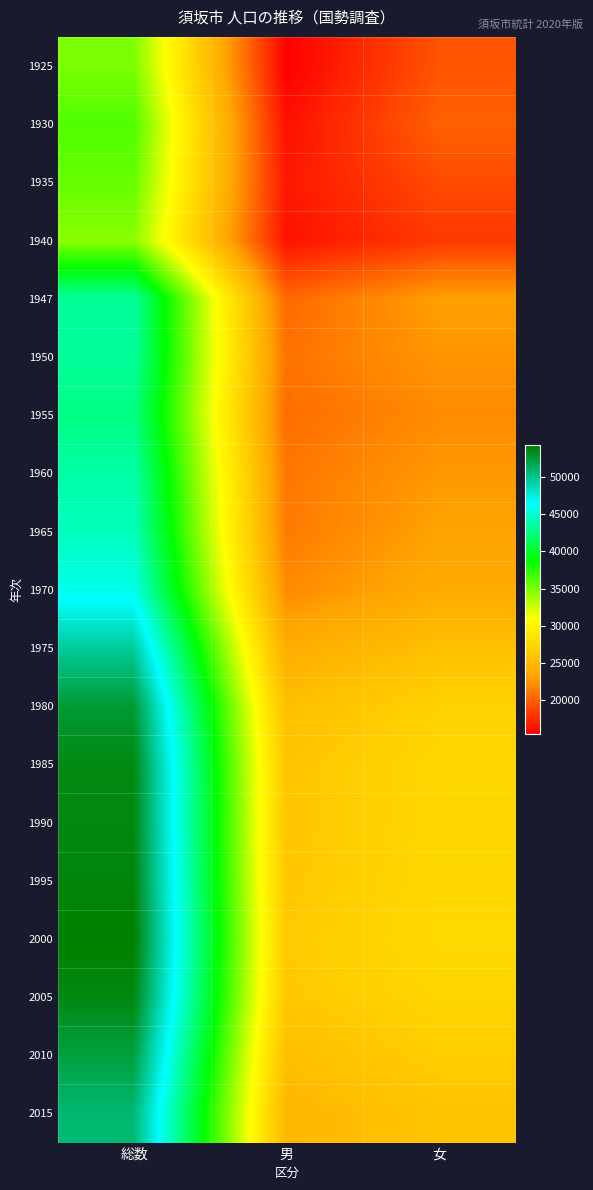

Count the number of data series in this chart.

19